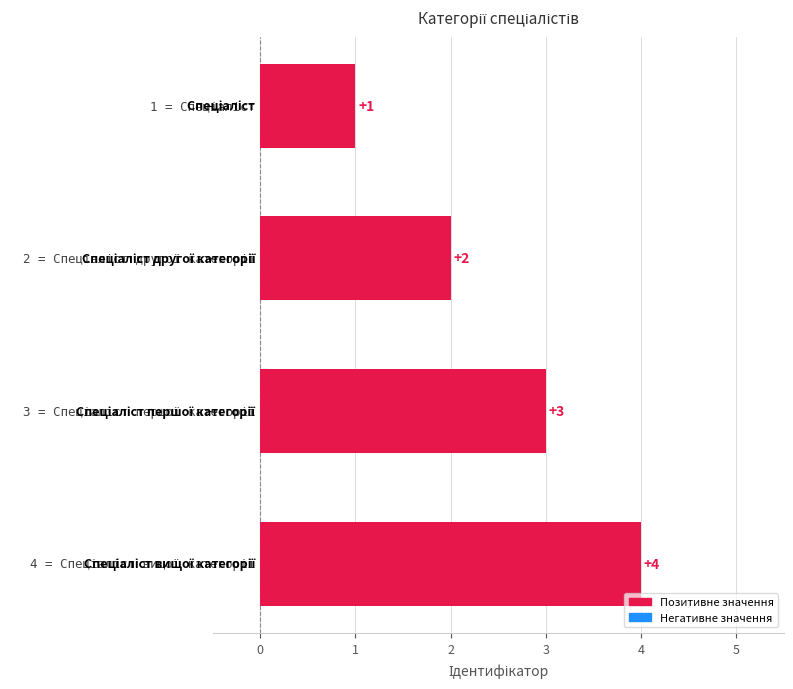

What is the maximum value shown in the chart?

4